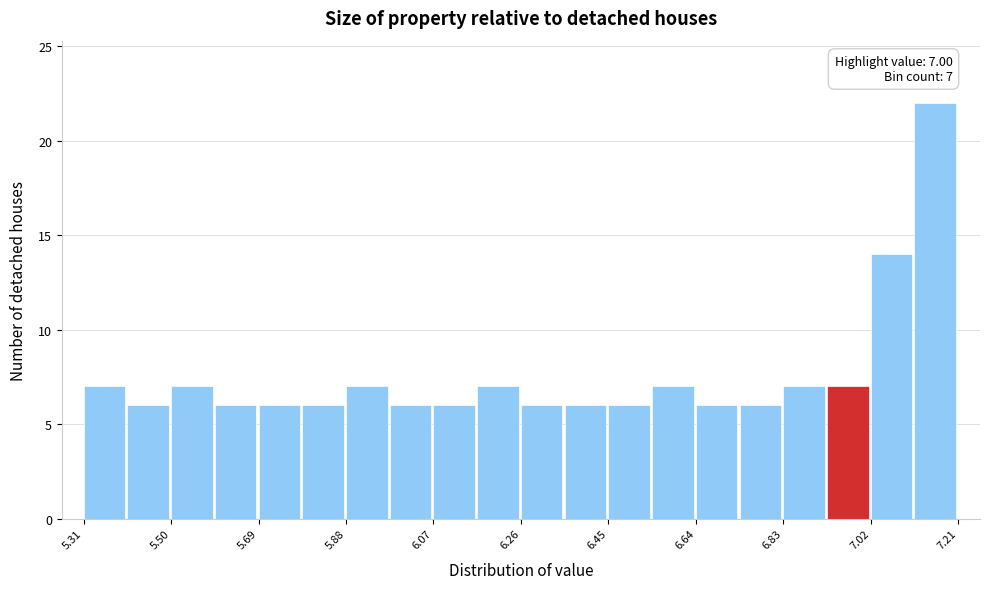

Which range on the x-axis has the tallest bar?

7.12 to 7.22